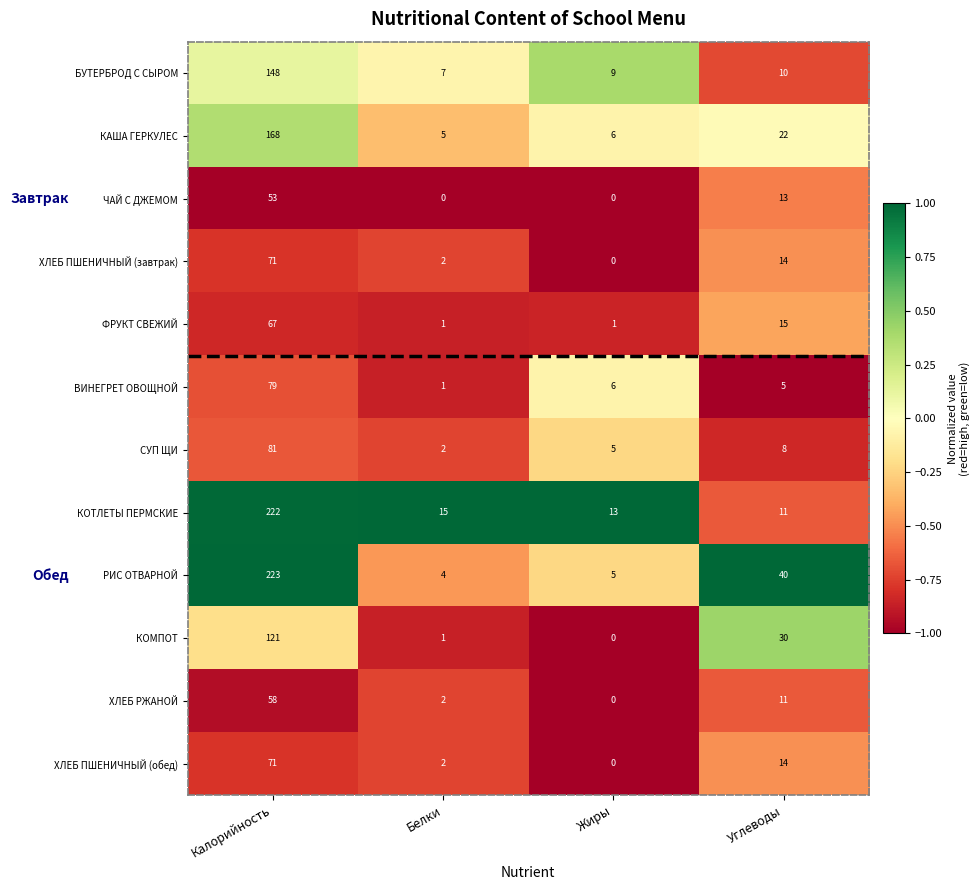

What is the difference between the second highest and minimum values in the РИС ОТВАРНОЙ series?

36